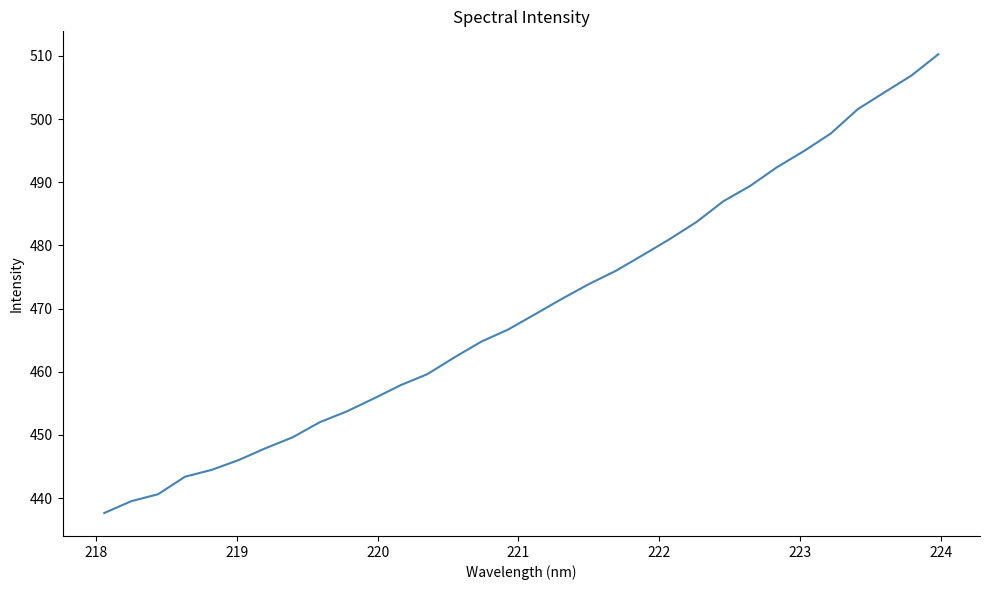

What is the difference between the maximum and minimum values?

72.6